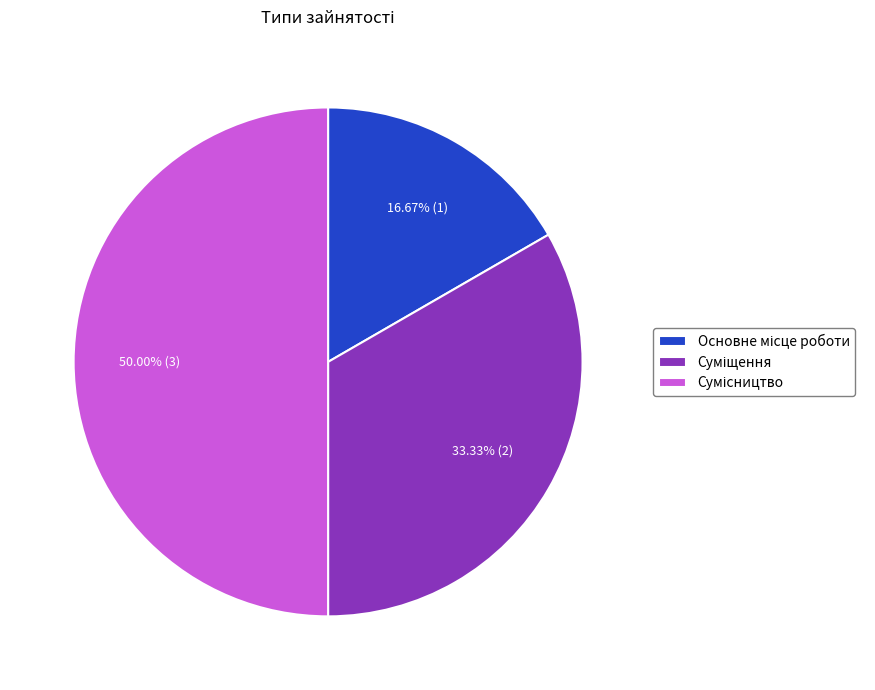

How many slices are in this pie chart?

3